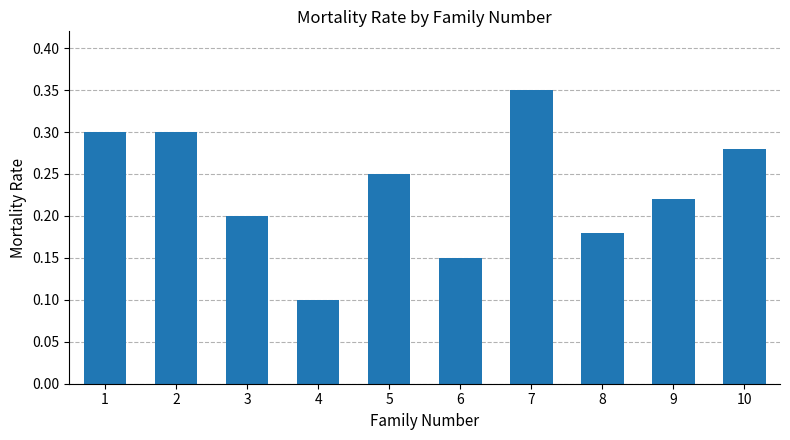

True or false: the data shows 0.1 at 4.

True